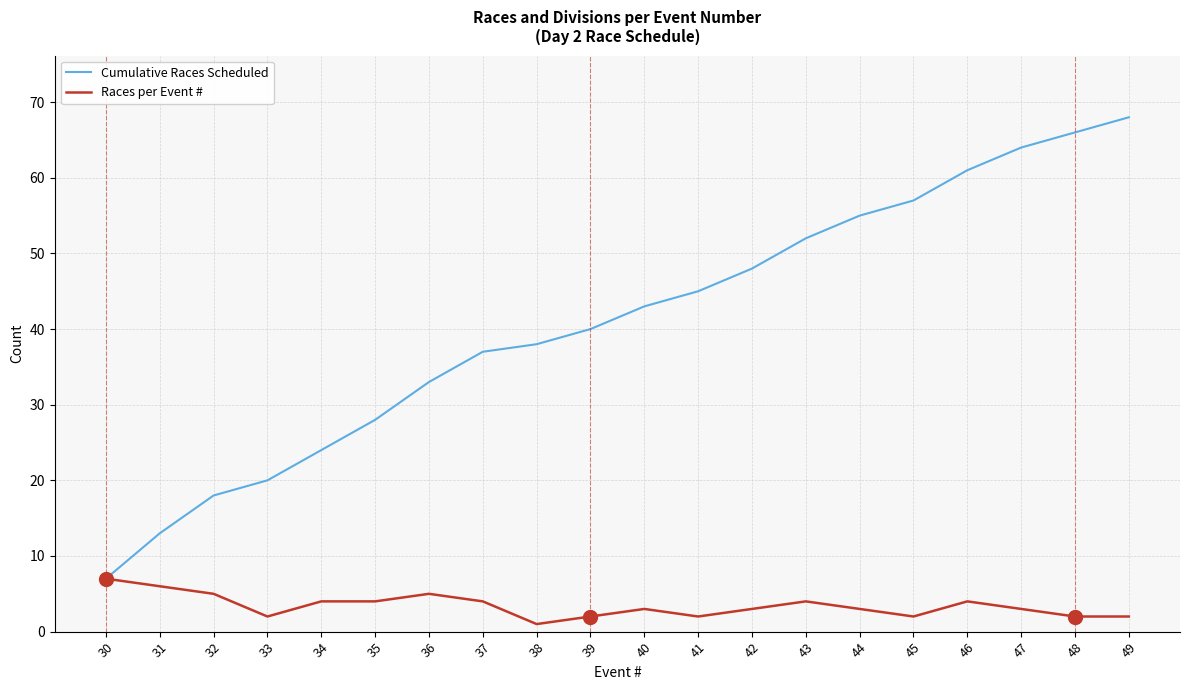

Is the value of Races per Event # at 31 greater than the value of Cumulative Races Scheduled at 47?

No